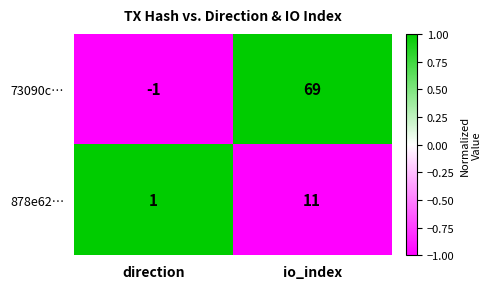

At direction, list the series in order from smallest to largest.

73090c…, 878e62…